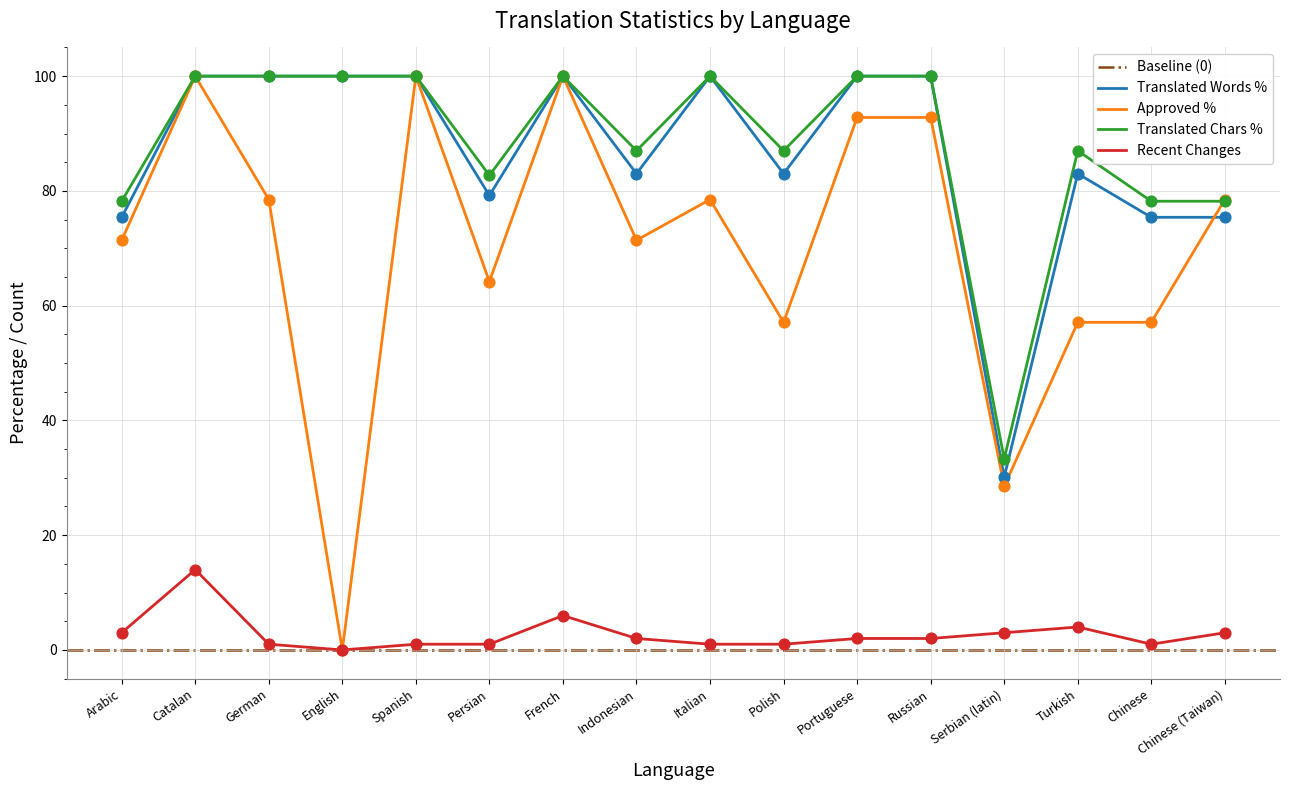

Is it true that Translated Words % equals 36.5 at Indonesian?

False